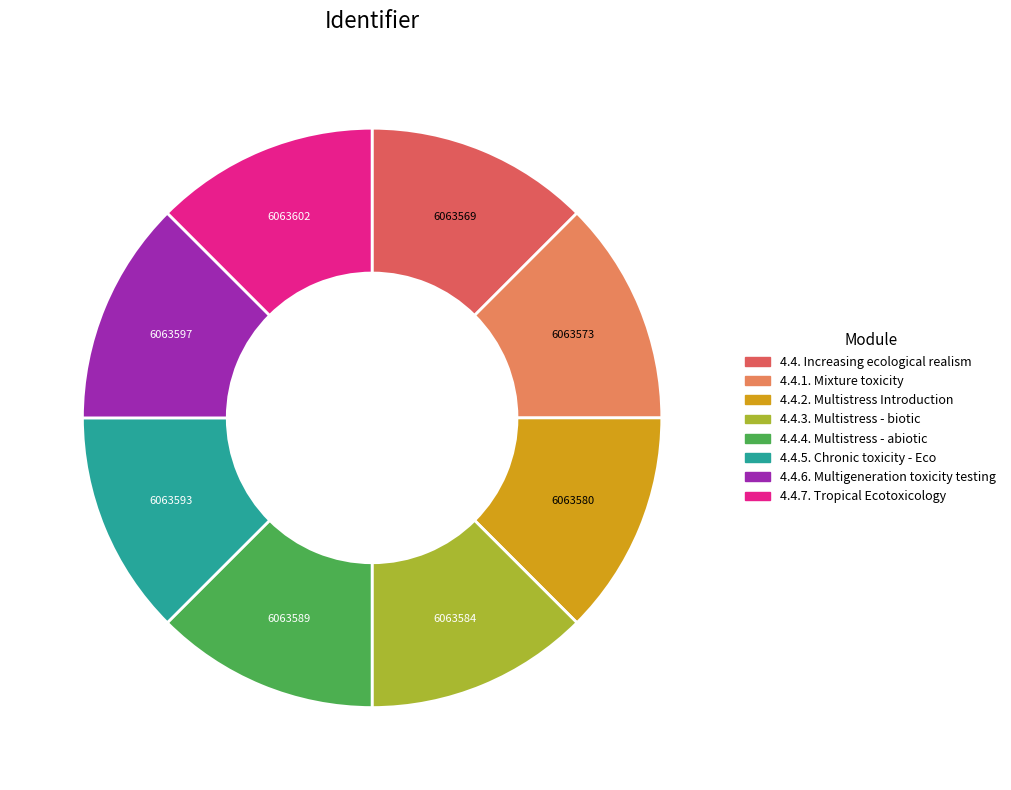

The 4.4.1. Mixture toxicity slice represents 22% of the pie. True or false?

False